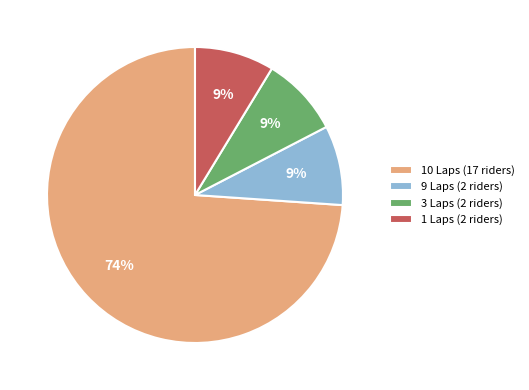

Do 3 Laps (2 riders) and 9 Laps (2 riders) together represent more than half of the pie?

No